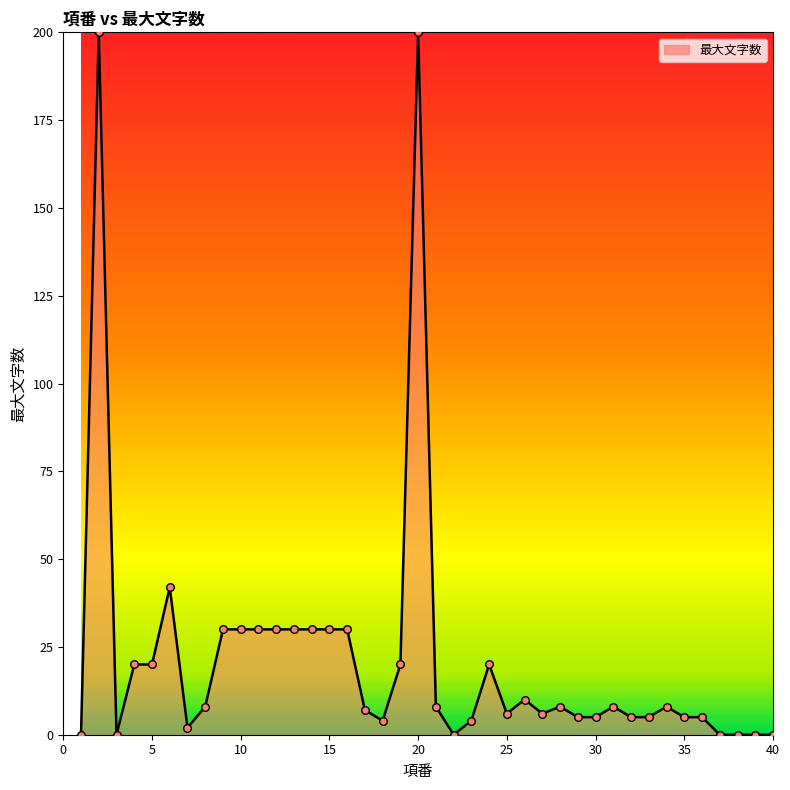

What is the maximum value shown in the chart?

200